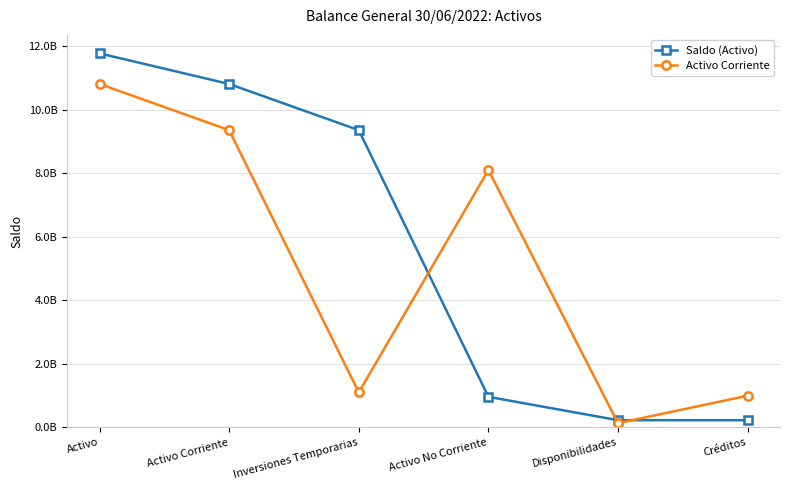

Between which two adjacent categories do Saldo (Activo) and Activo Corriente first intersect?

Inversiones Temporarias and Activo No Corriente